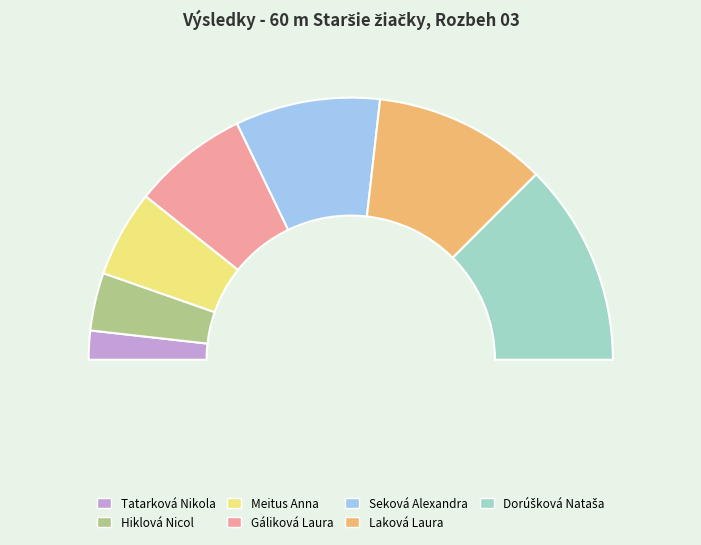

Between Hiklová Nicol and Dorúšková Nataša, which is larger?

Dorúšková Nataša